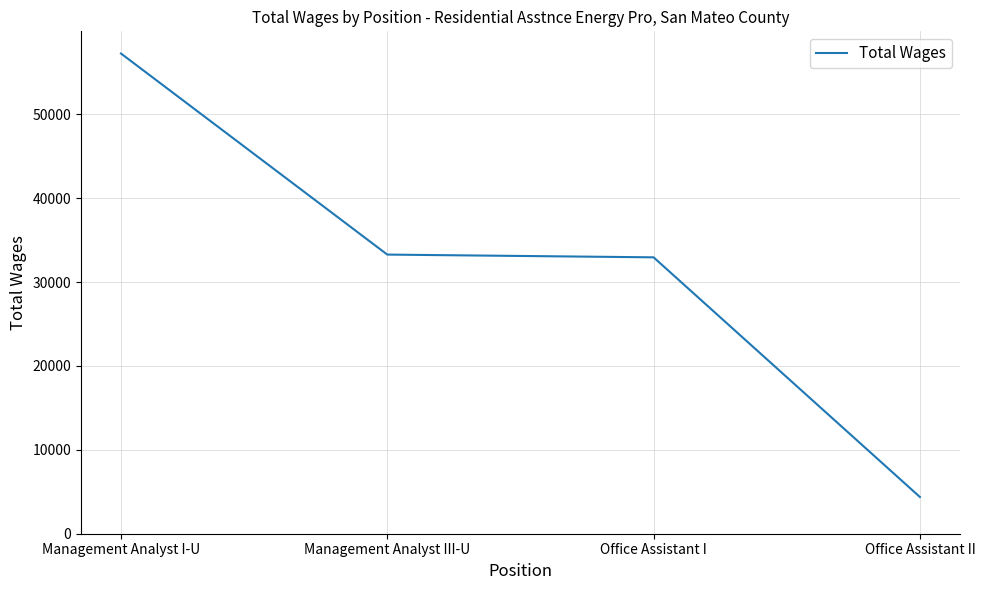

Is it true that the value at Management Analyst III-U is 33284?

True